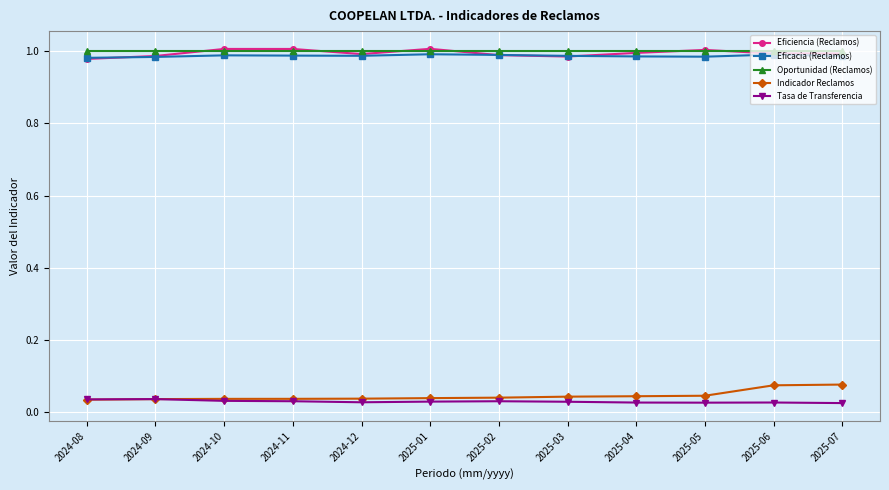

The Eficiencia (Reclamos) series shows 1.4 at 2025-04. True or false?

False